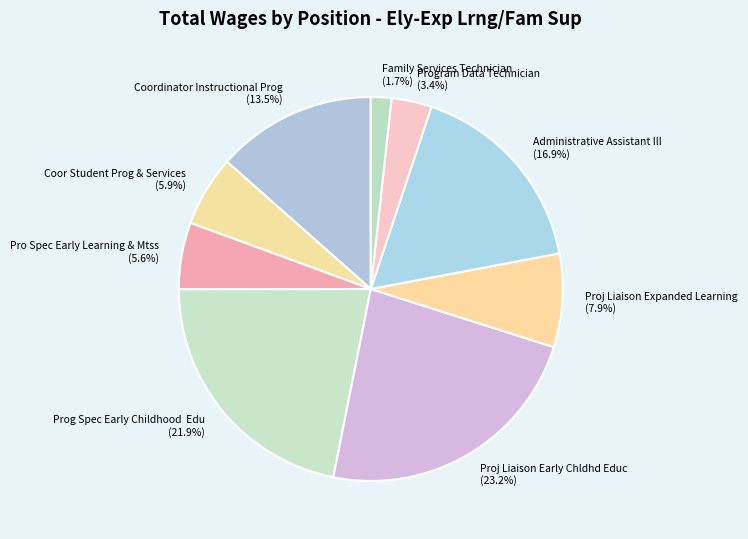

To the nearest percent, what is the average slice percentage?

11%